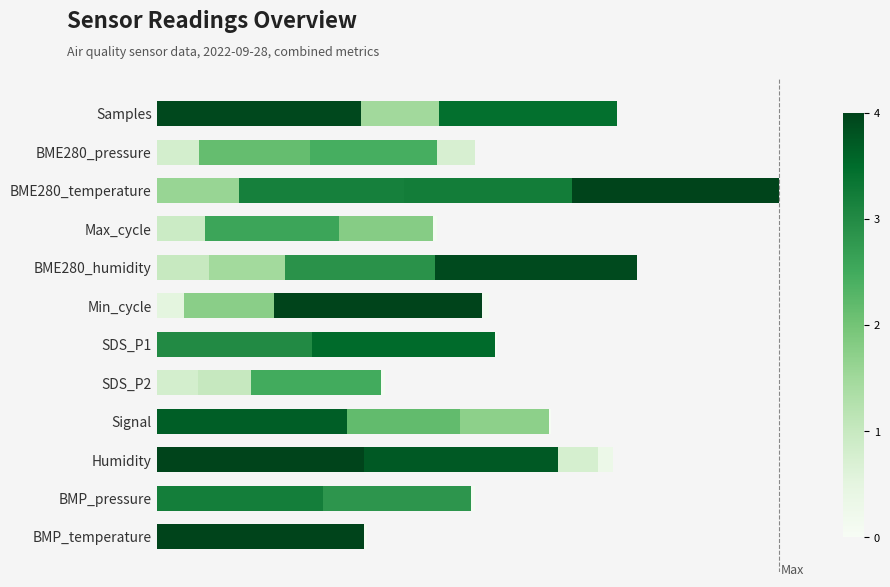

How many bars are there in total?

72